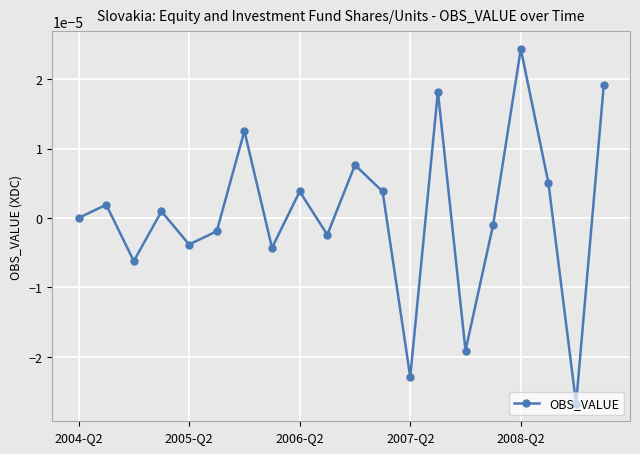

How many points are lower than both their immediate neighbors (excluding endpoints)?

7